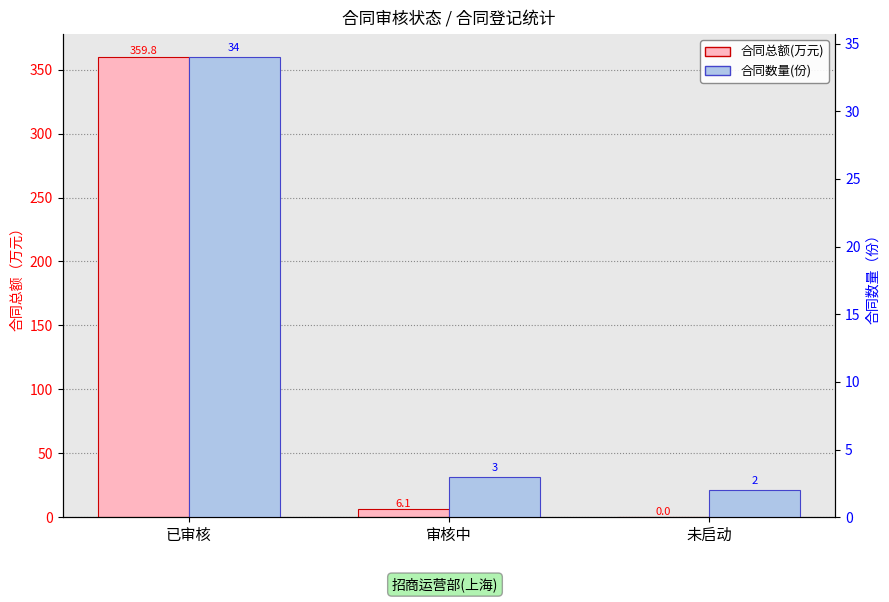

What is the difference between the maximum and minimum values in the 合同数量(份) series?

32.0